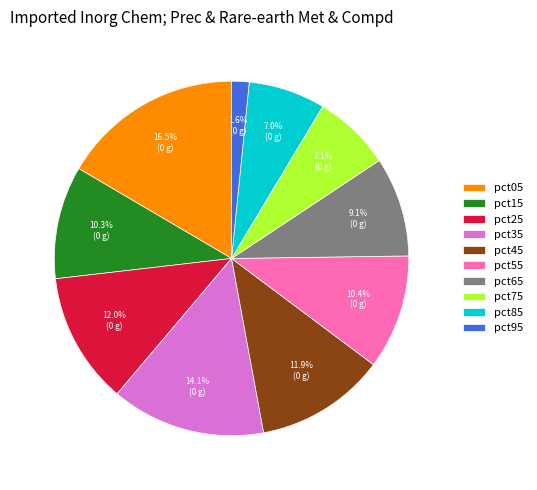

What is the total percentage of pct25 and pct55?

22.4%